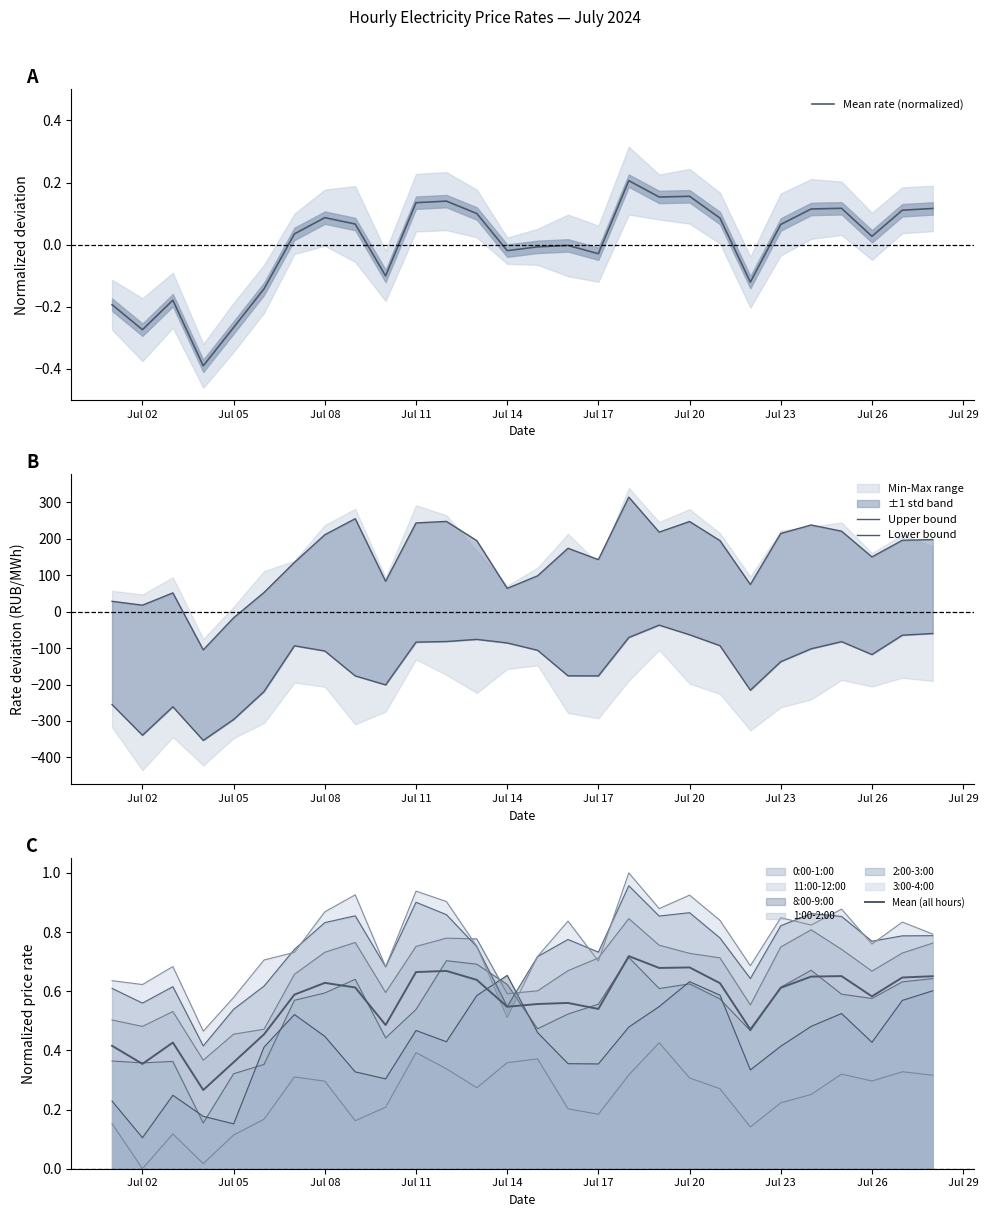

Reading right to left, transcribe all the data shown in this chart.

Mean rate (normalized): 0.1	0.1	0.0	0.1	0.1	0.1	-0.1	0.1	0.2	0.2	0.2	-0.0	-0.0	-0.0	-0.0	0.1	0.1	0.1	-0.1	0.1	0.1	0.0	-0.1	-0.3	-0.4	-0.2	-0.3	-0.2
Upper bound: 197.4	195.5	149.8	220.4	237.4	214.2	74.2	194.5	246.9	217.9	313.7	142.4	173.6	98.0	63.6	194.4	247.2	243.0	83.0	254.7	210.7	134.9	52.4	-17.0	-105.0	51.2	17.5	28.1
Lower bound: -60.1	-64.8	-117.8	-82.5	-102.0	-137.4	-215.7	-93.5	-63.5	-37.2	-71.1	-176.3	-176.1	-106.1	-86.0	-76.2	-82.1	-83.8	-201.0	-176.3	-108.1	-93.8	-219.2	-295.8	-353.2	-261.0	-339.1	-255.0
Mean (all hours): 0.7	0.6	0.6	0.7	0.6	0.6	0.5	0.6	0.7	0.7	0.7	0.5	0.6	0.6	0.5	0.6	0.7	0.7	0.5	0.6	0.6	0.6	0.5	0.4	0.3	0.4	0.4	0.4